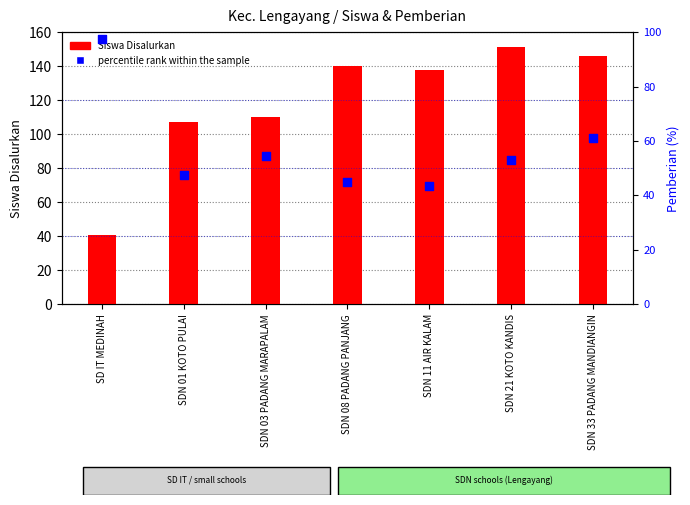

Which series has the largest total across all categories?

Siswa Disalurkan